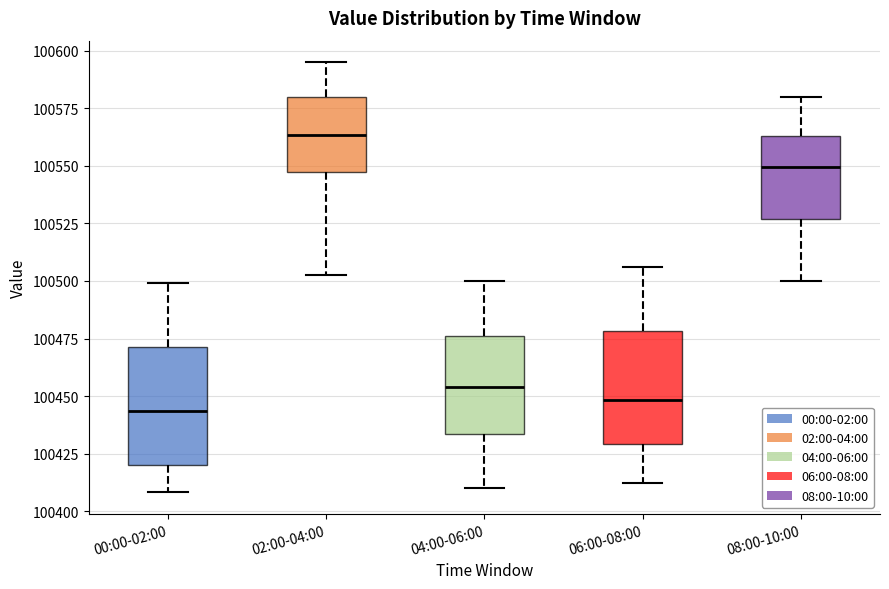

Which box's median line is the highest?

02:00-04:00